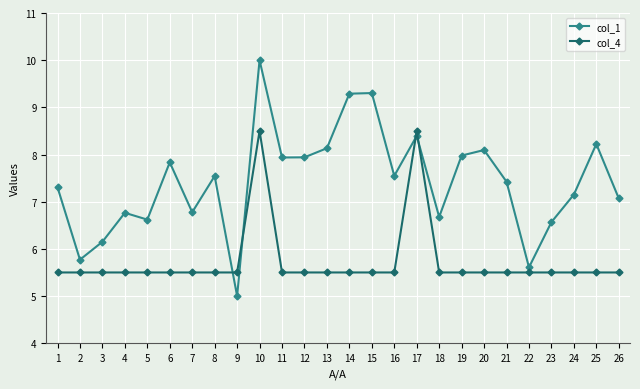

True or false: col_1 has a value of 9.3 at 15.

True